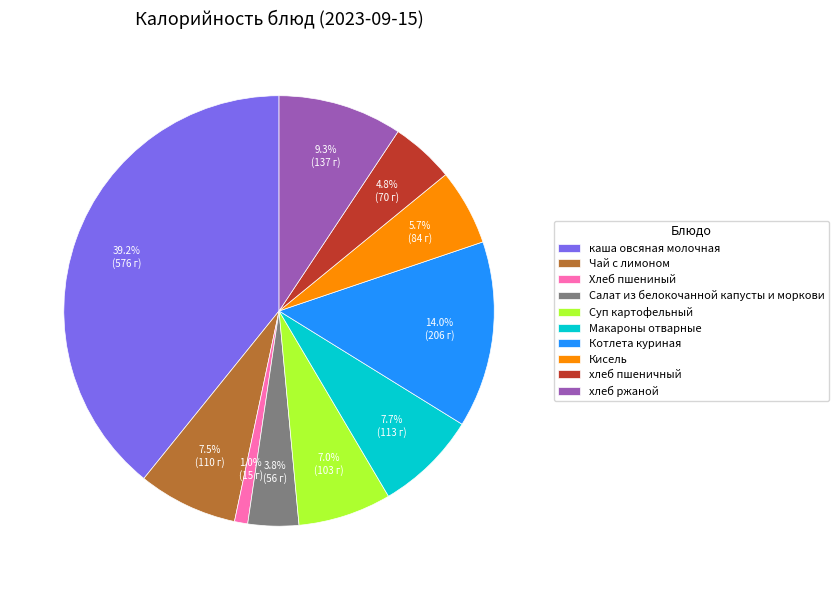

How many slices are in this pie chart?

10